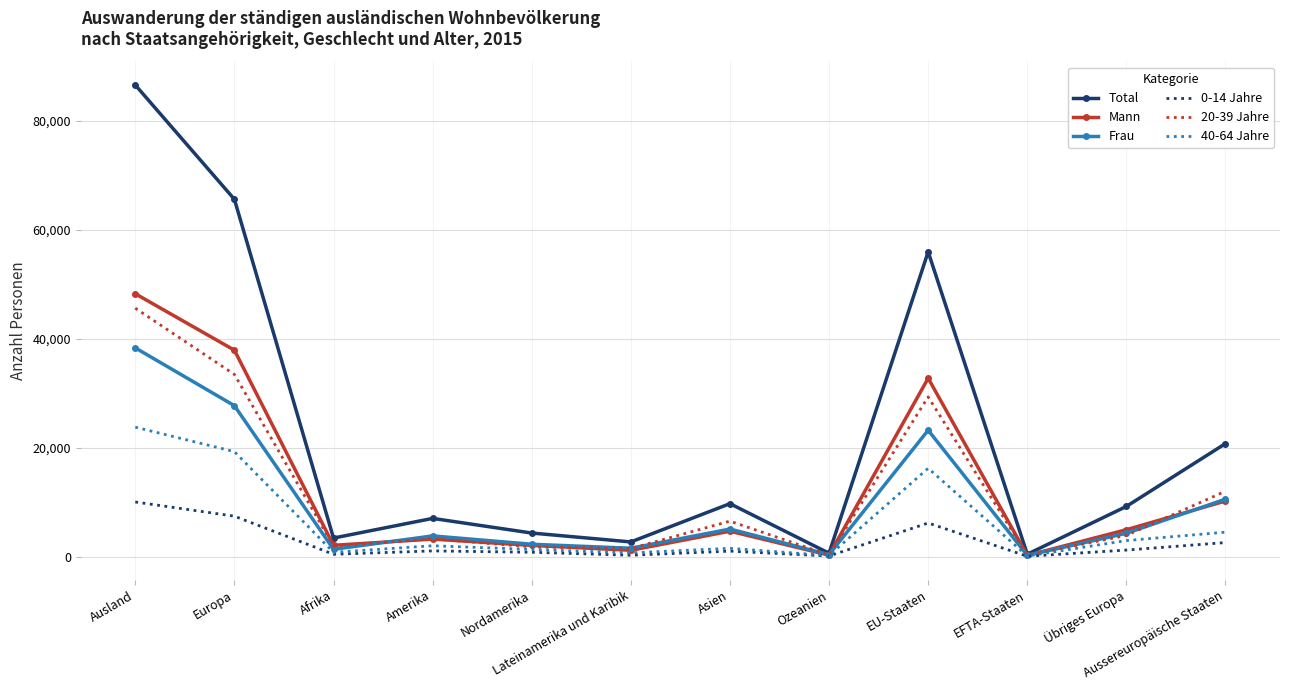

Between Ausland and Ozeanien, which series saw the biggest shift?

Total